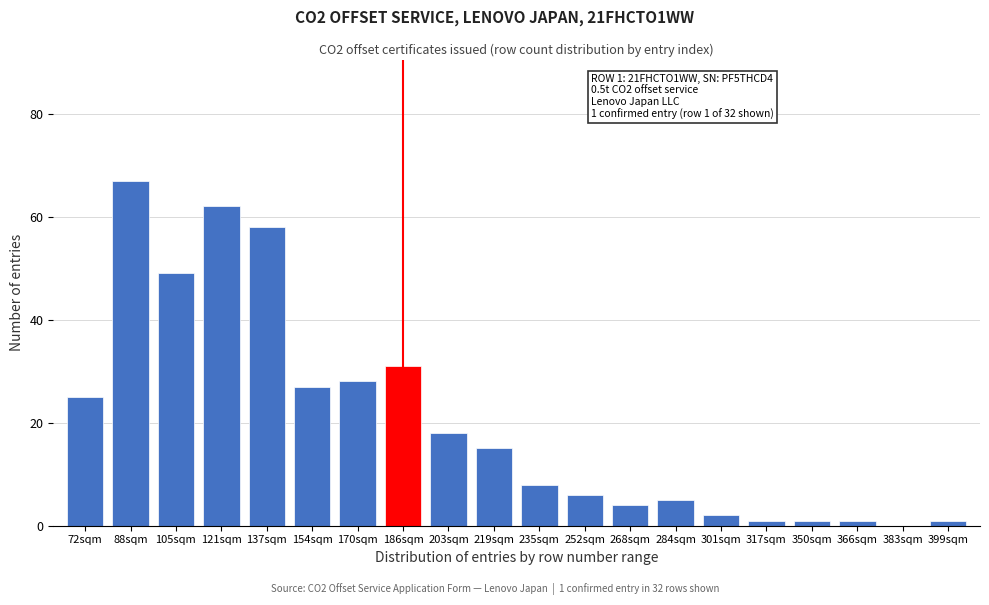

Reading left to right, what are all the values shown in this chart?

72sqm=25	88sqm=67	105sqm=49	121sqm=62	137sqm=58	154sqm=27	170sqm=28	186sqm=31	203sqm=18	219sqm=15	235sqm=8	252sqm=6	268sqm=4	284sqm=5	301sqm=2	317sqm=1	350sqm=1	366sqm=1	383sqm=0	399sqm=1